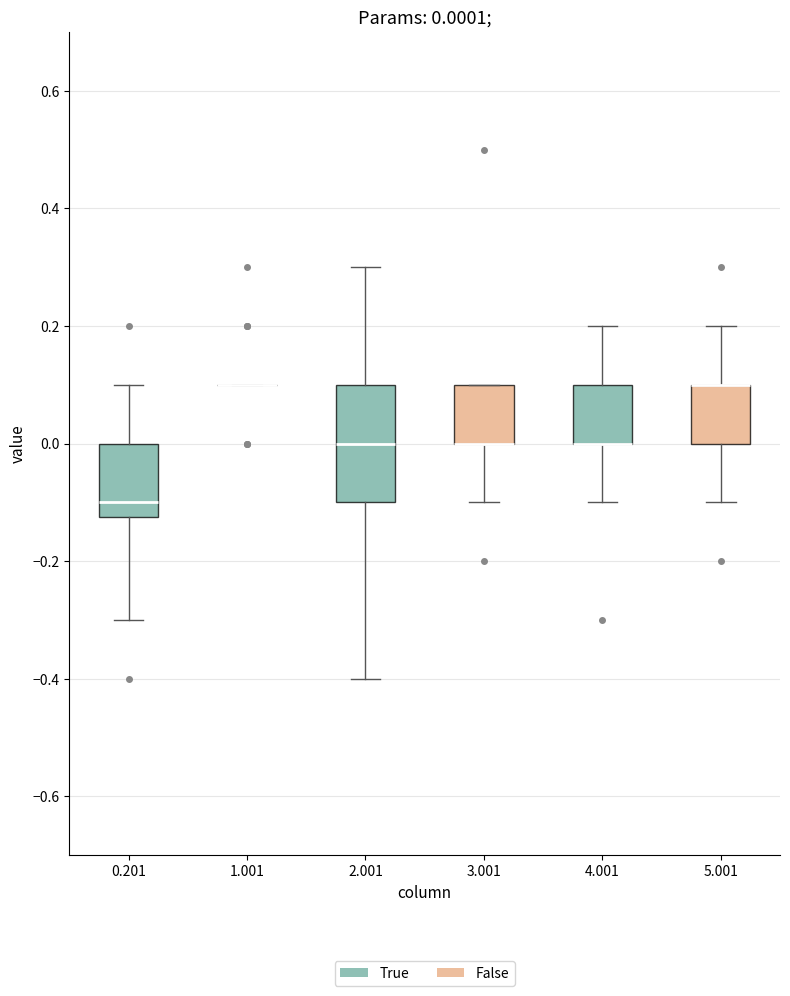

Comparing the boxes themselves (not the whiskers), which one is the tallest?

2.001